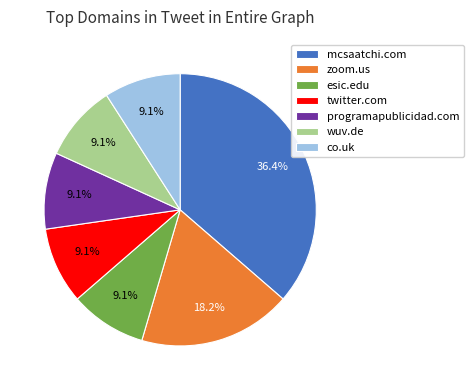

Count the number of slices in the pie.

7